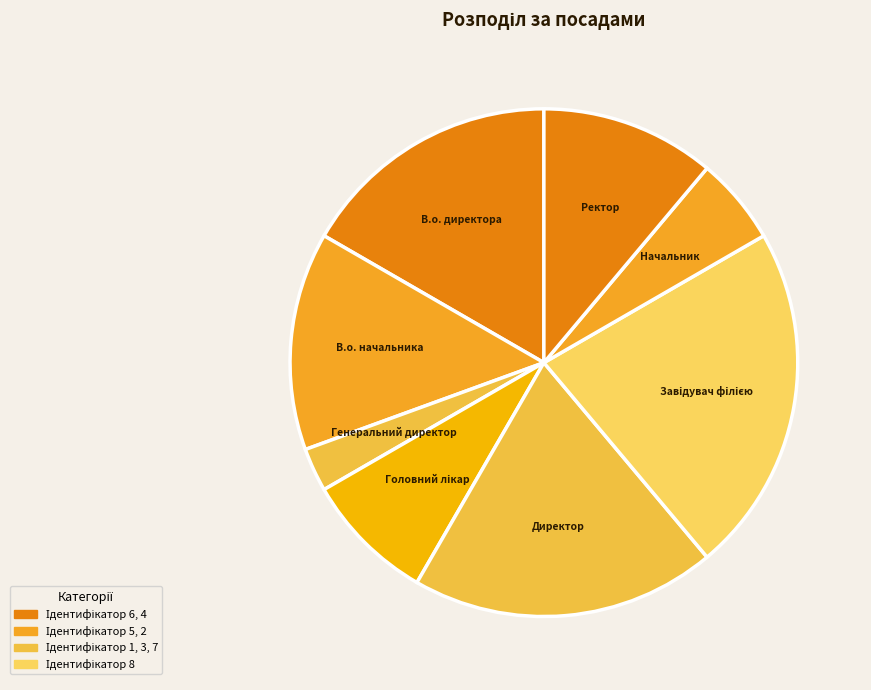

Is it true that Директор is 19% of the pie?

True